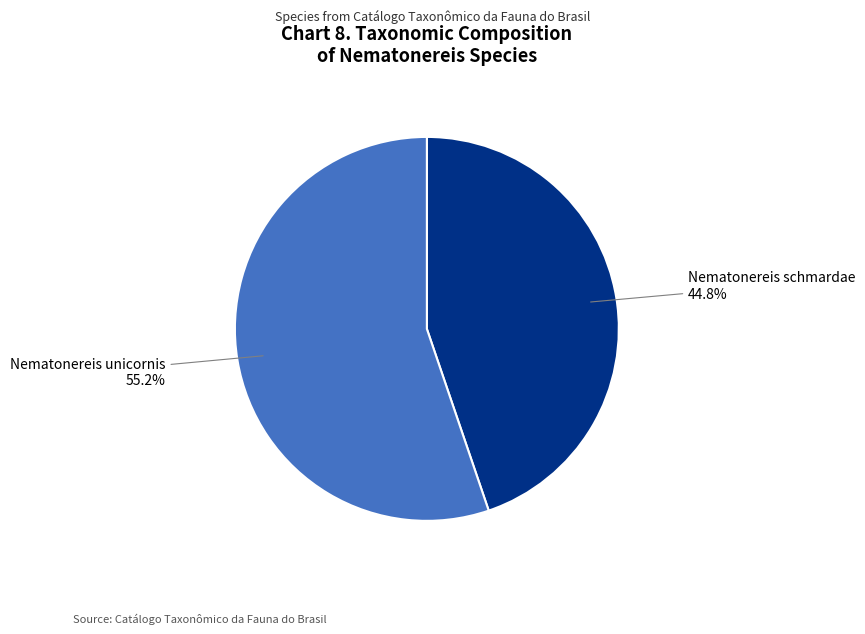

What is the total percentage of Nematonereis unicornis and Nematonereis schmardae?

100.0%